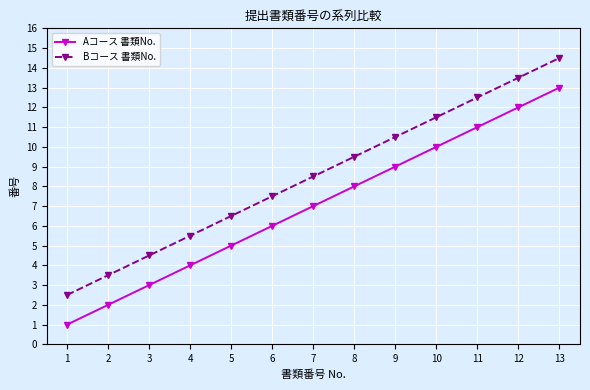

True or false: Bコース 書類No. has a value of 5.5 at 4.

True